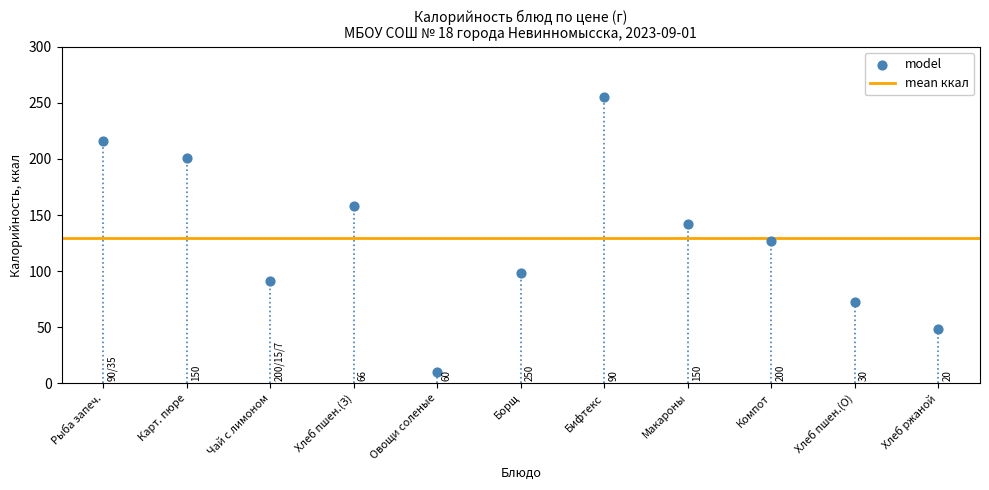

What Y value in the scatter plot is closest to 132?

127.2